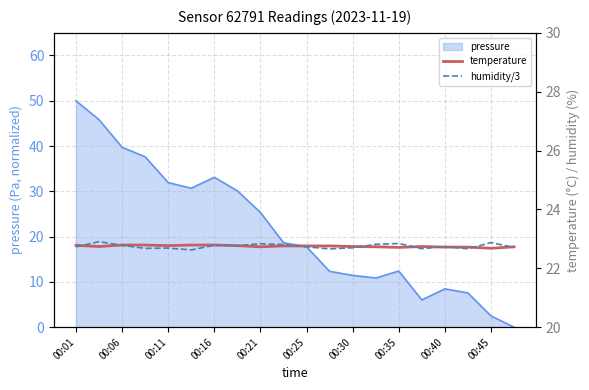

True or false: pressure has a value of 11.4 at 00:30.

True